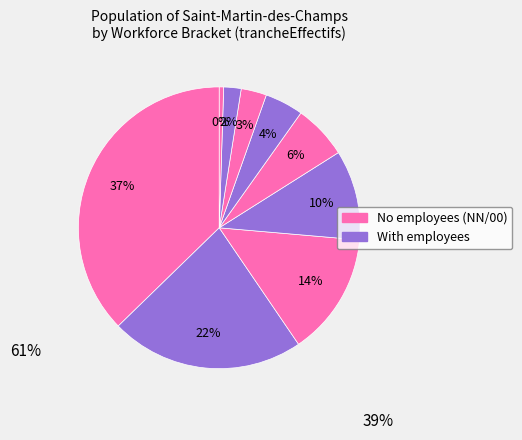

How many slices are in this pie chart?

9